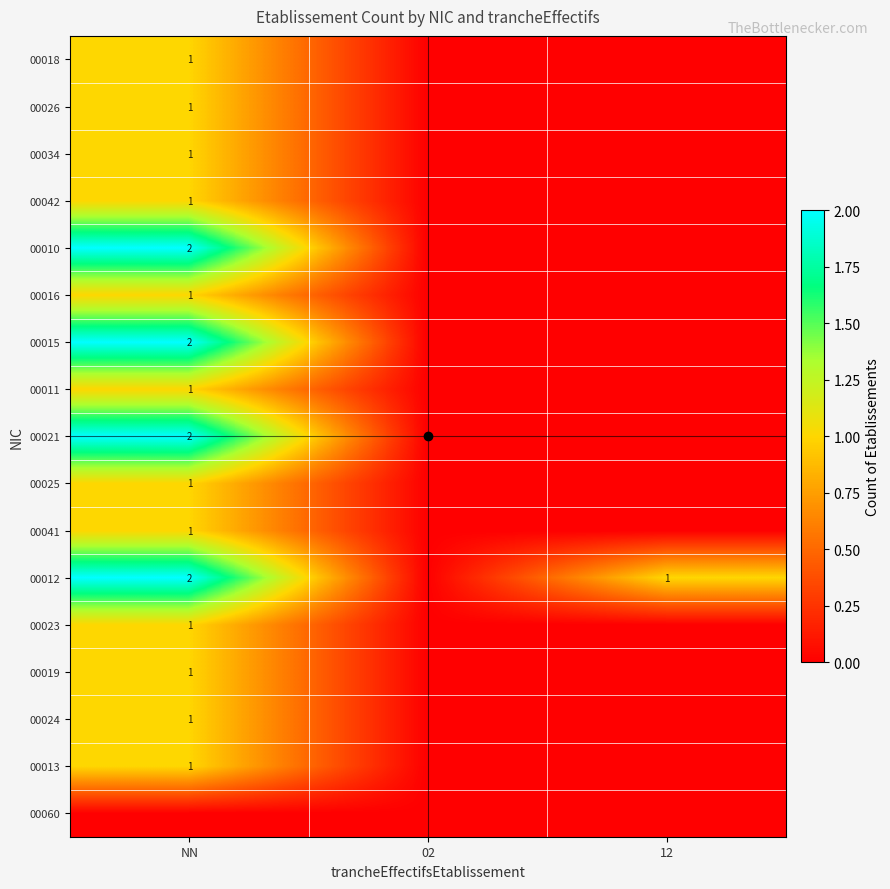

The 00011 series shows 2 at NN. True or false?

False